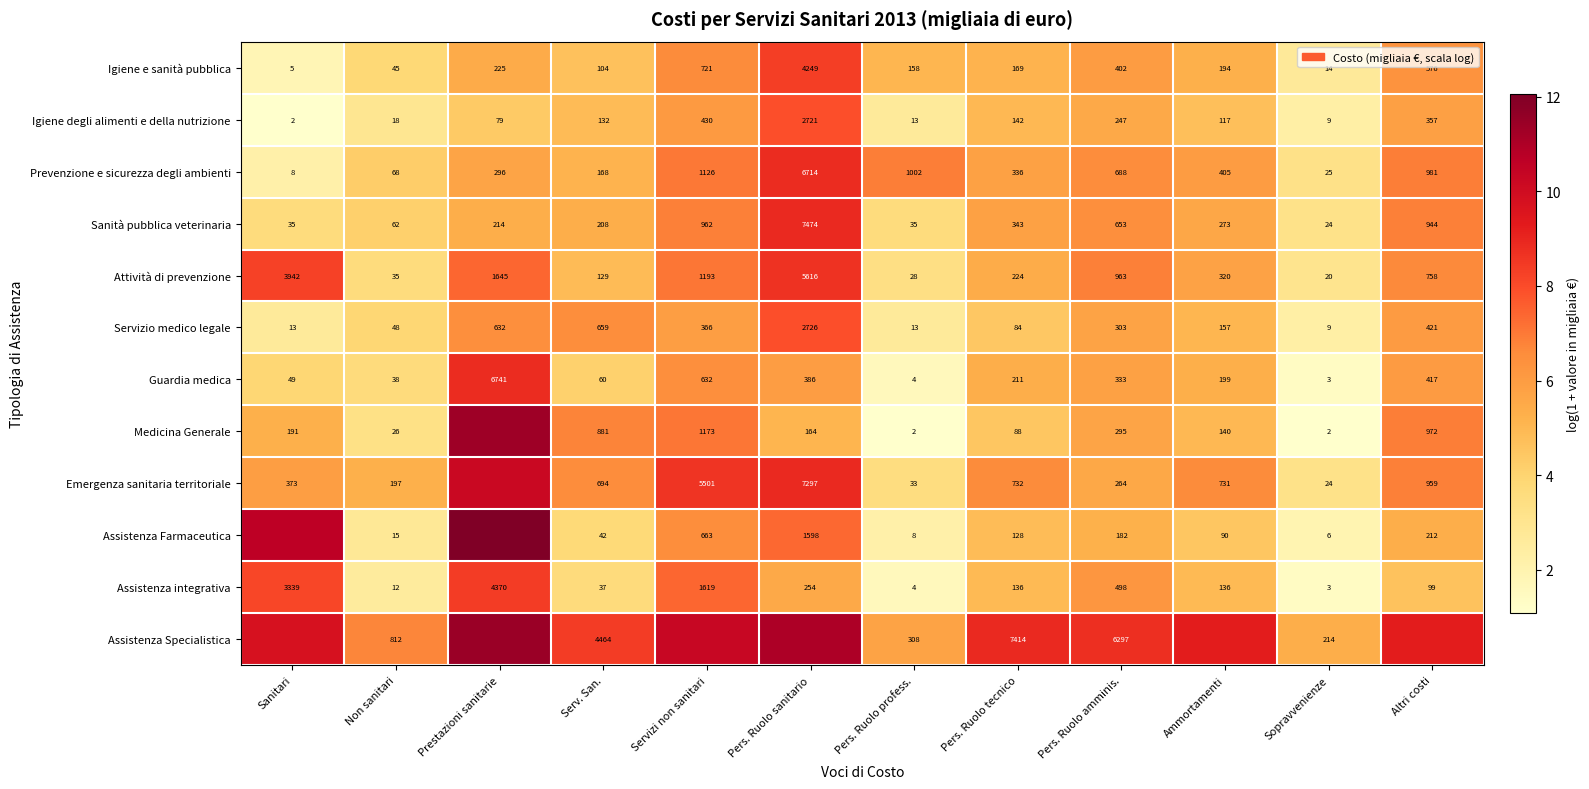

At which label does Assistenza integrativa reach its peak?

Prestazioni sanitarie